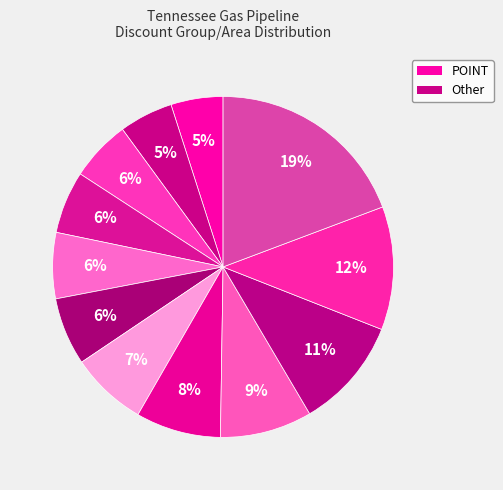

How many segments does this pie chart have?

12